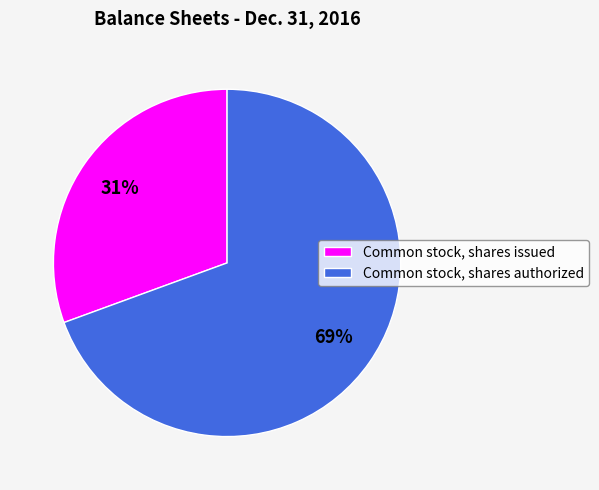

Does Common stock, shares authorized represent more than half of the total?

Yes